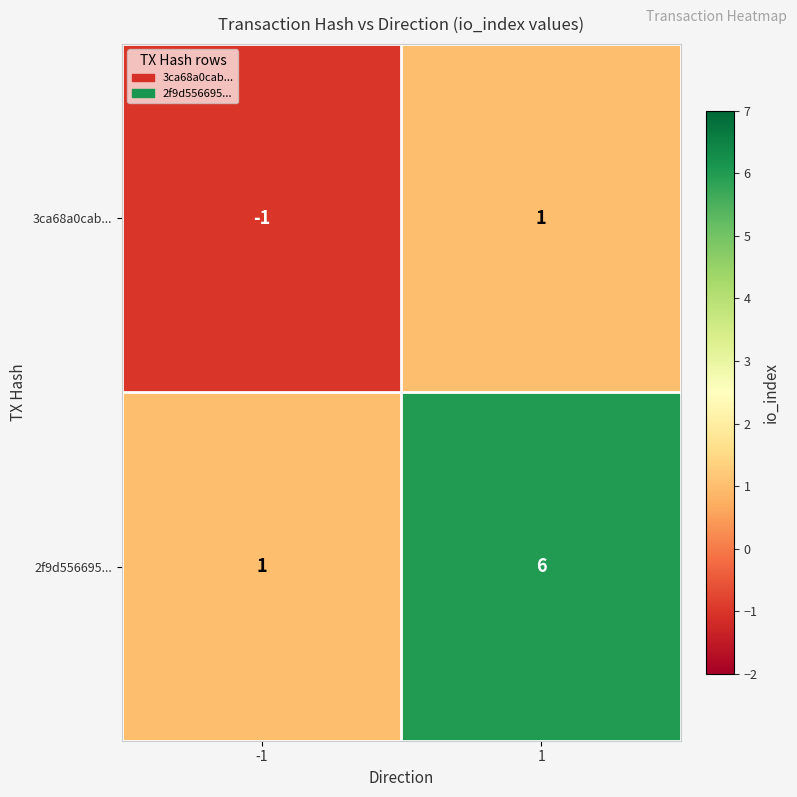

What is the difference between the maximum and minimum values in the 2f9d556695... series?

5